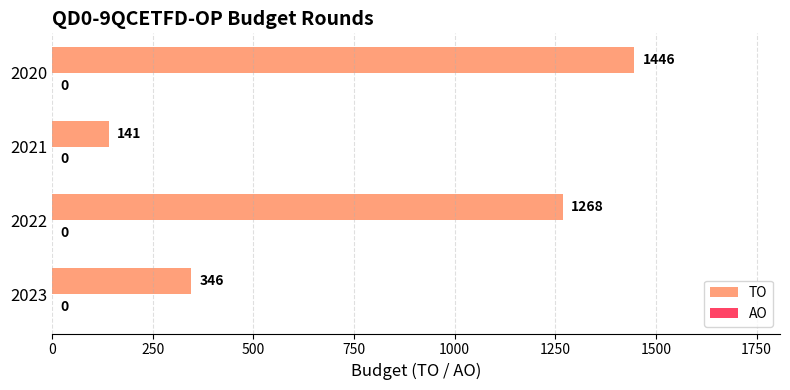

Rank the categories by value from lowest to highest.

2021, 2023, 2022, 2020